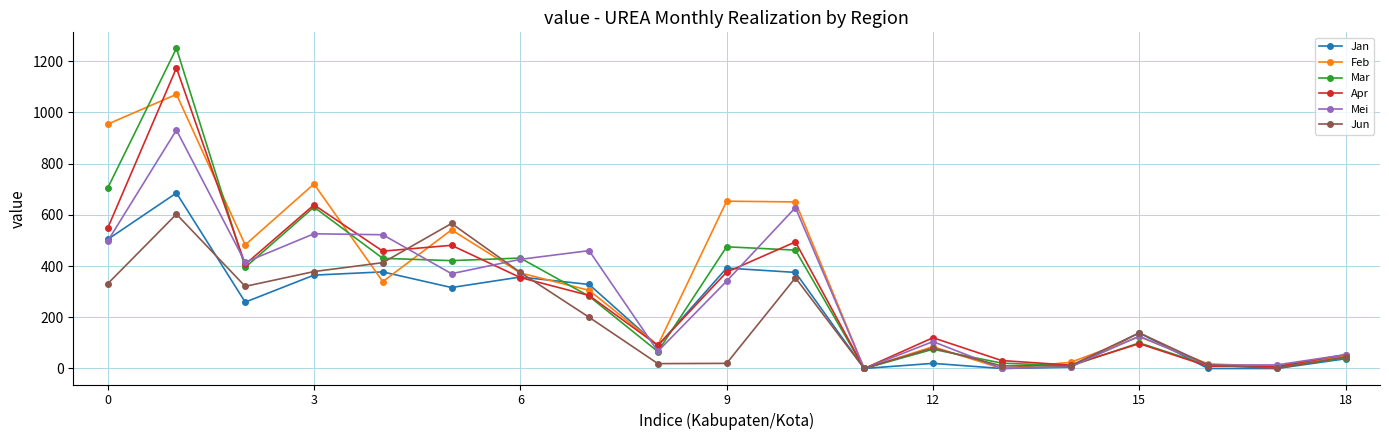

True or false: Mar has more than 2 points higher than both neighbors.

True